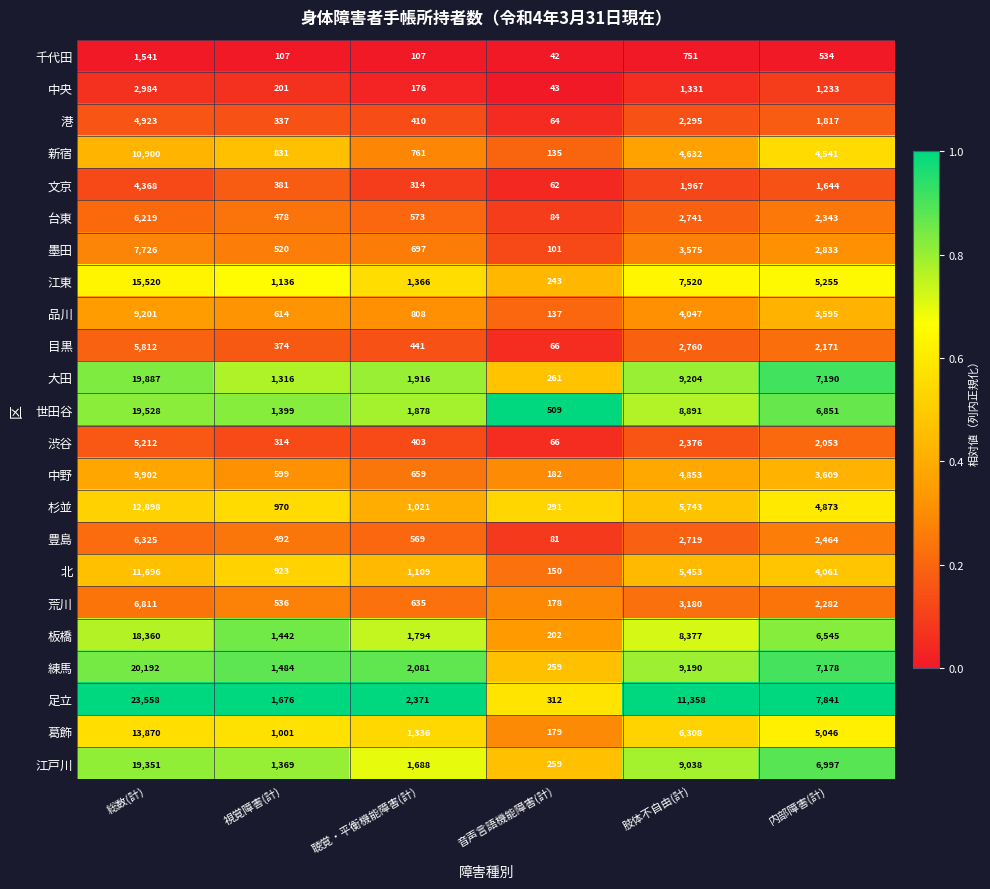

What is the difference between the maximum and minimum values in the 大田 series?

19626